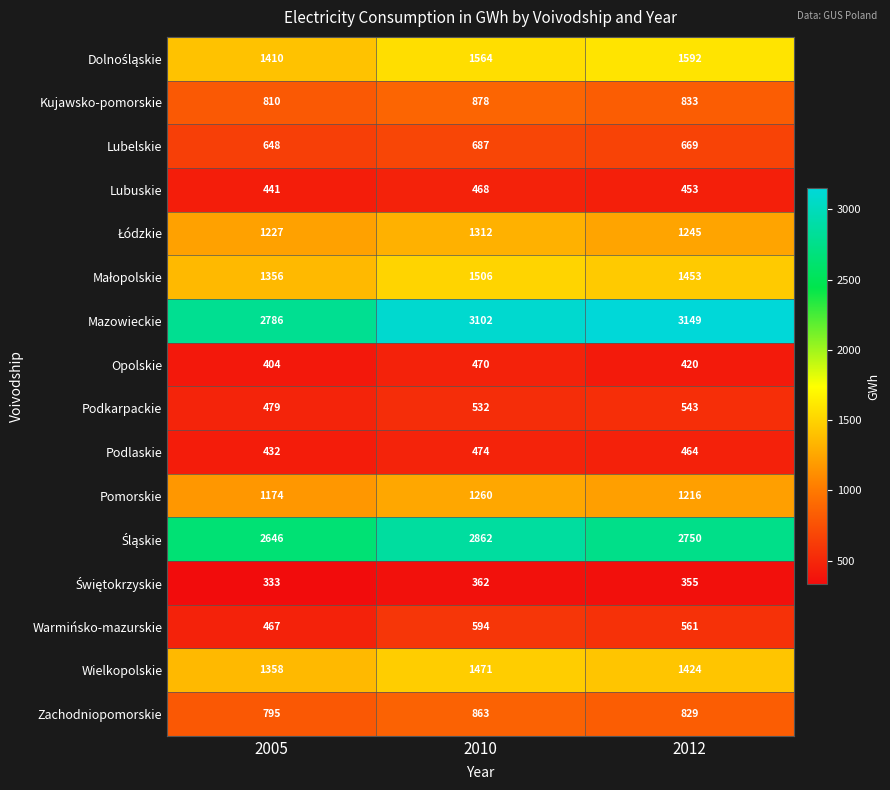

True or false: Opolskie has a value of 470 at 2010.

True